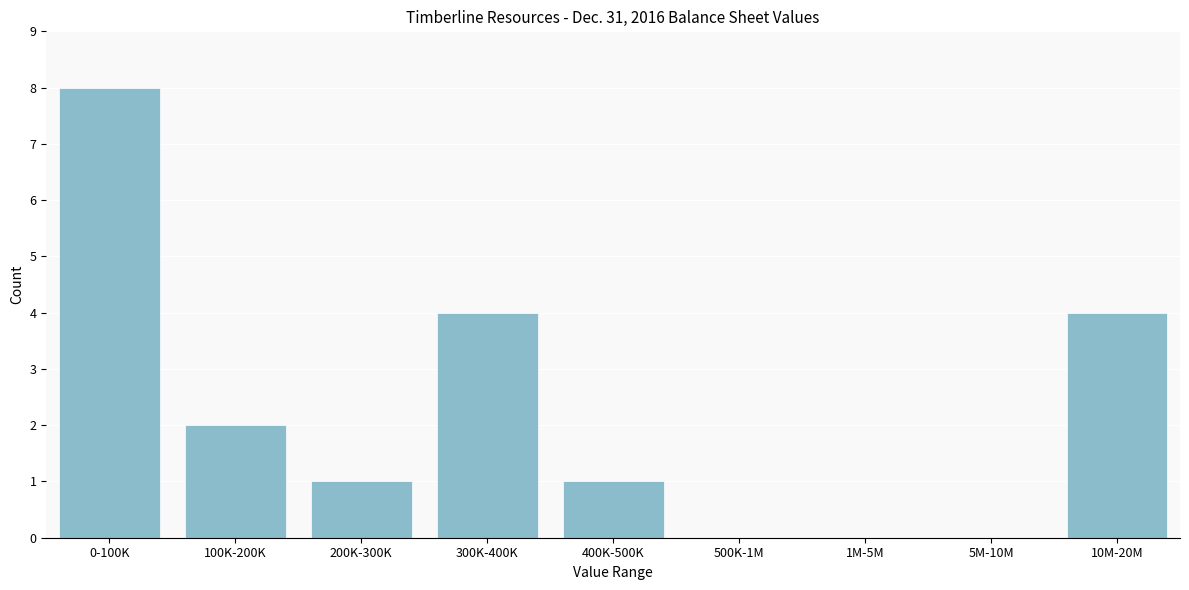

Reading left to right, transcribe all the data shown in this chart.

0-100K=8	100K-200K=2	200K-300K=1	300K-400K=4	400K-500K=1	500K-1M=0	1M-5M=0	5M-10M=0	10M-20M=4